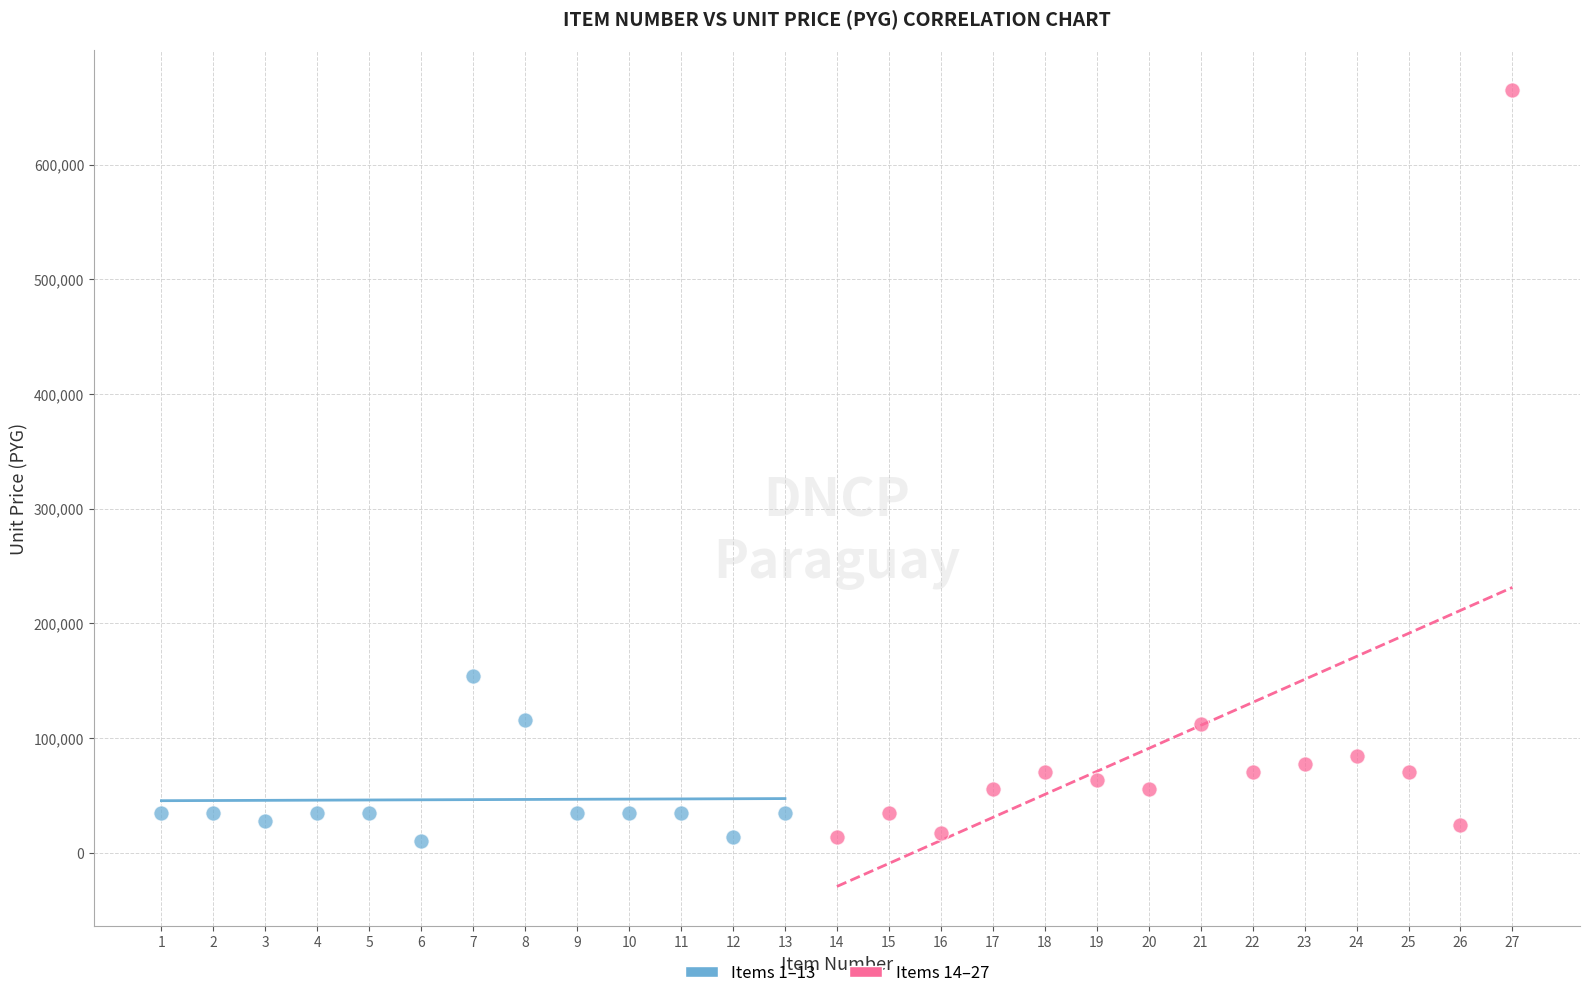

Which series reaches the maximum Y coordinate?

Items 14–27